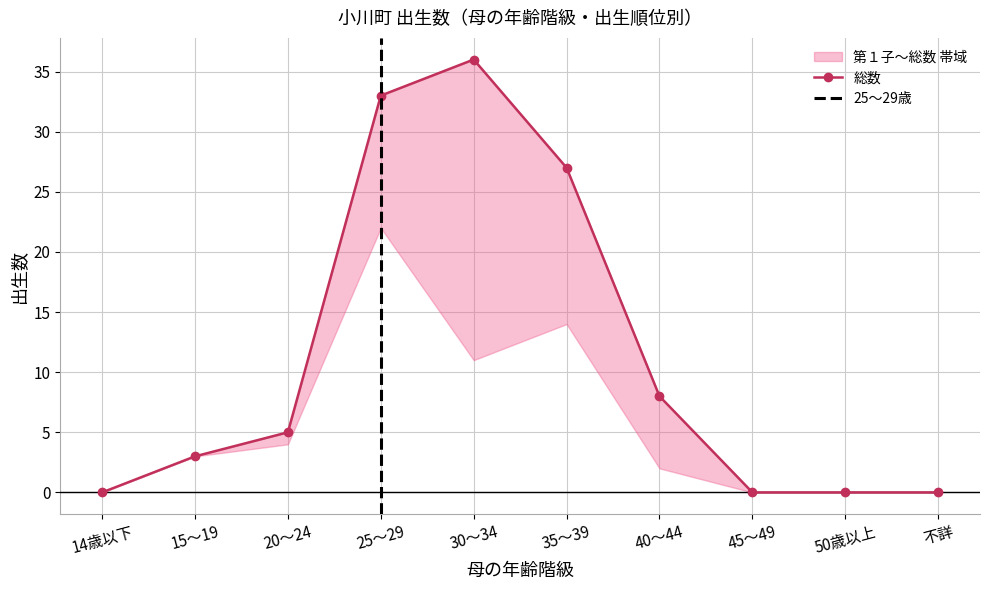

The value of 第１子 at 20～24 is 3. True or false?

False